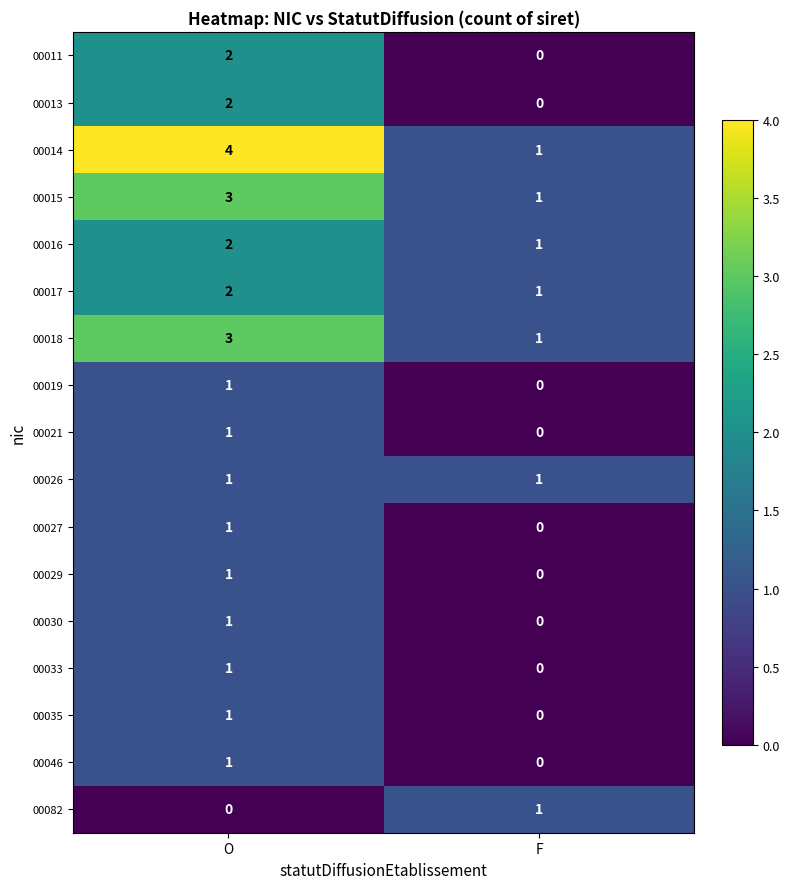

List the labels in order of 00033 value, largest first.

O, F